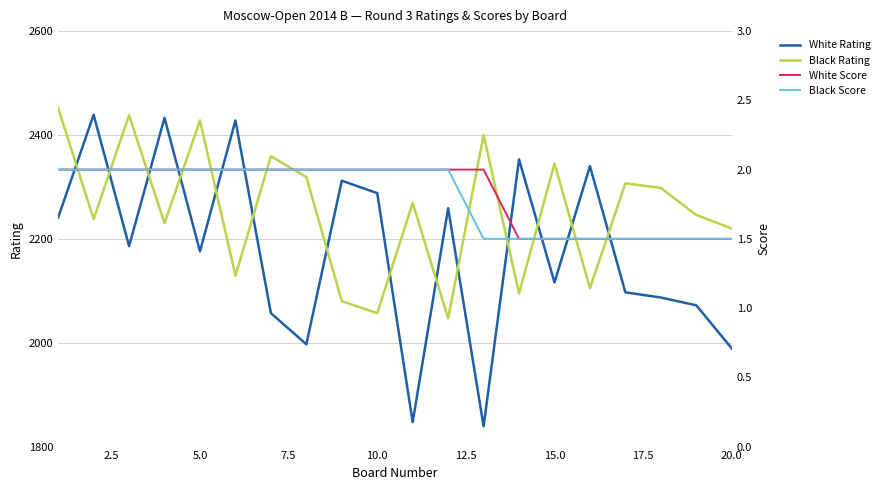

How many lines are shown in the chart?

4